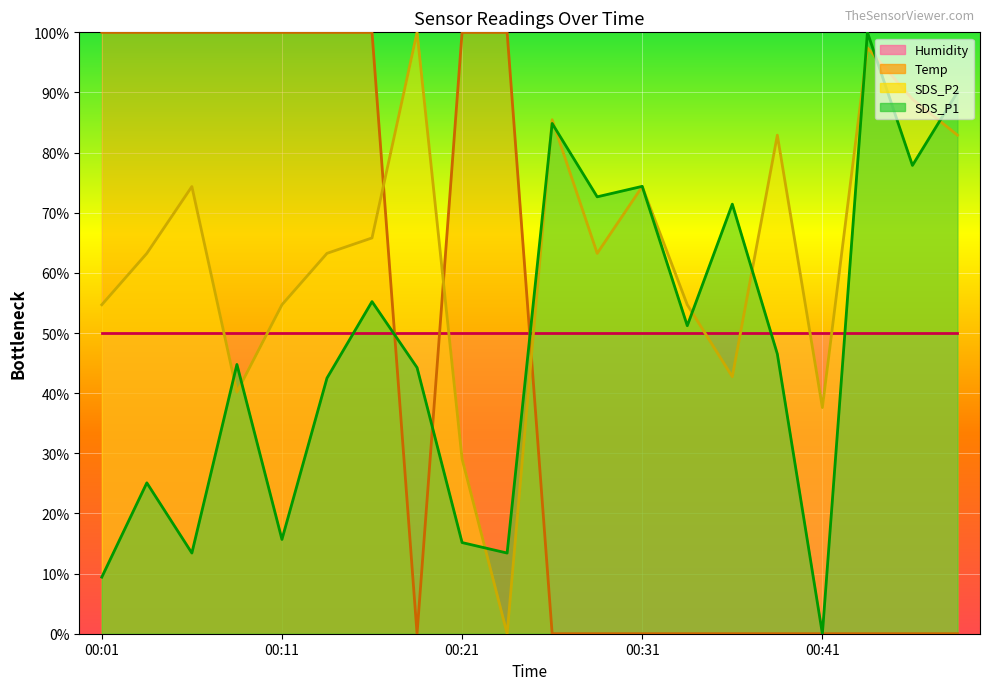

Rank the categories by SDS_P2 value from highest to lowest.

00:19, 00:44, 00:47, 00:26, 00:39, 00:49, 00:06, 00:31, 00:16, 00:04, 00:14, 00:29, 00:01, 00:11, 00:34, 00:36, 00:09, 00:41, 00:21, 00:24